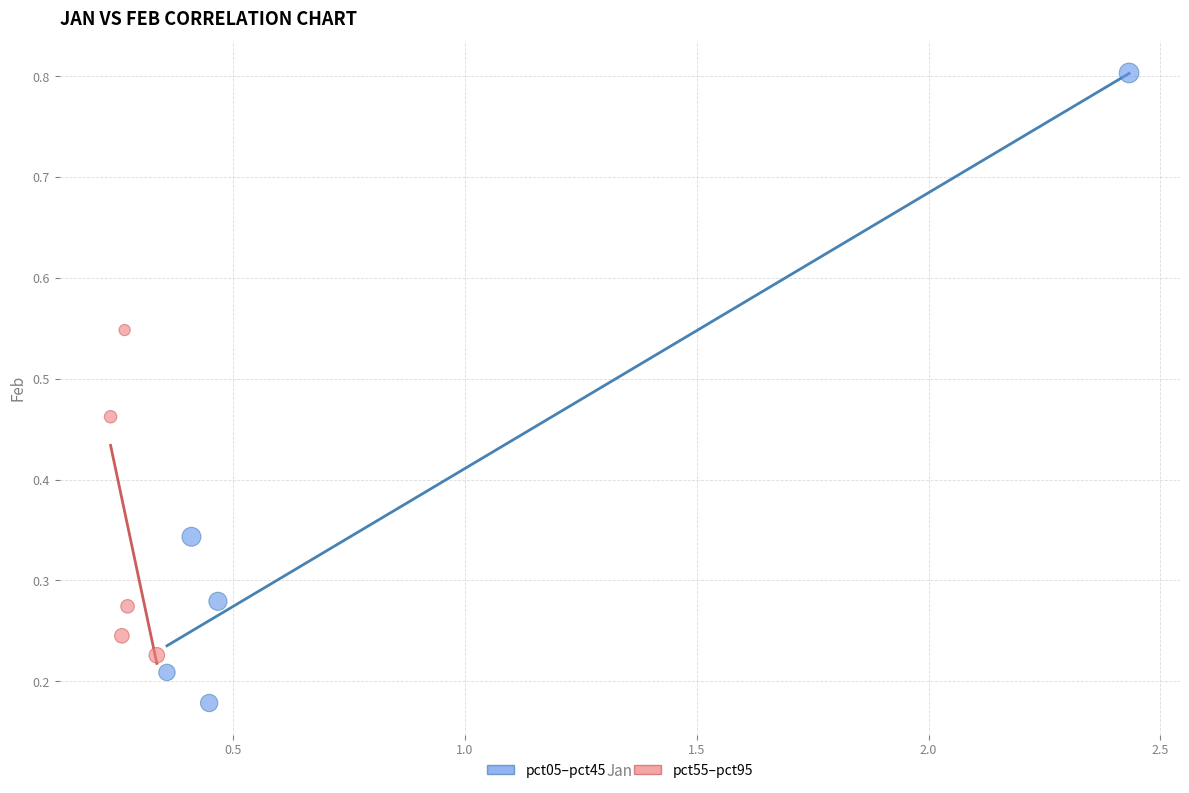

What are all the series names shown in the legend?

pct05–pct45, pct55–pct95